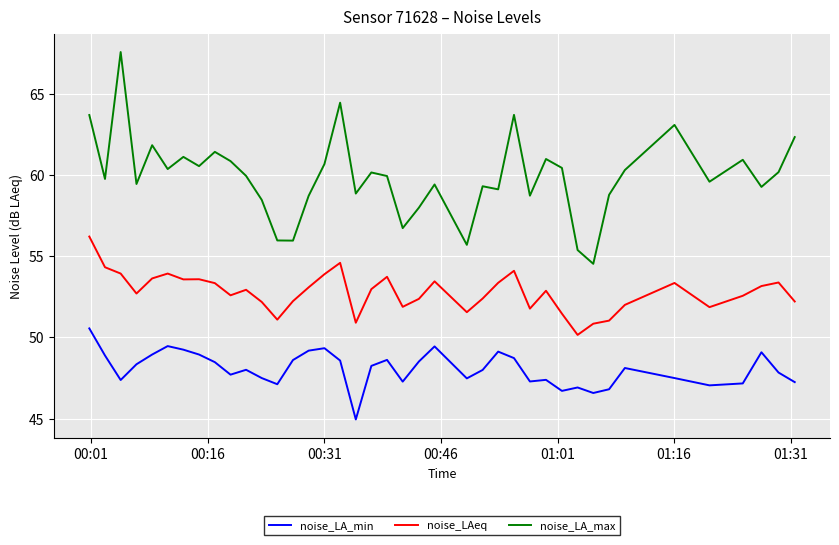

Which series has the largest total across all categories?

noise_LA_max